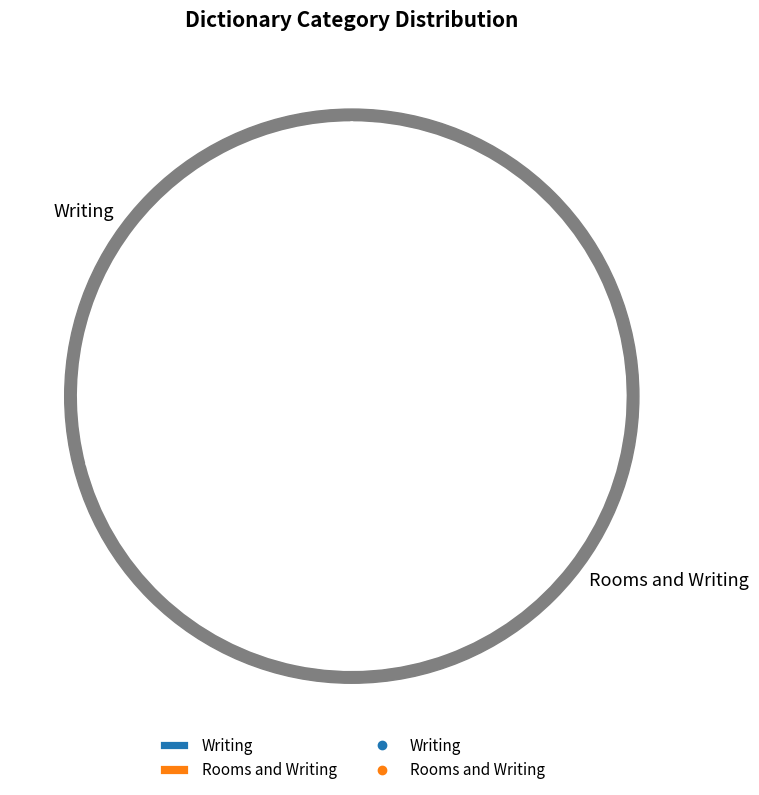

Combined, what portion of the pie is Writing and Rooms and Writing?

100.0%